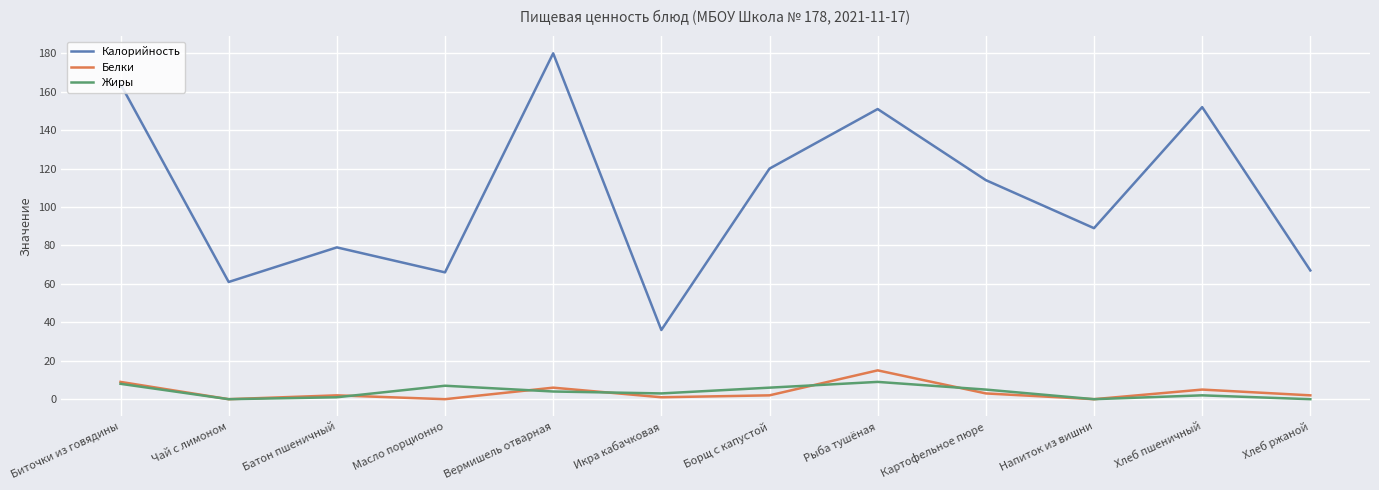

At which category is the sum across all series the highest?

Вермишель отварная